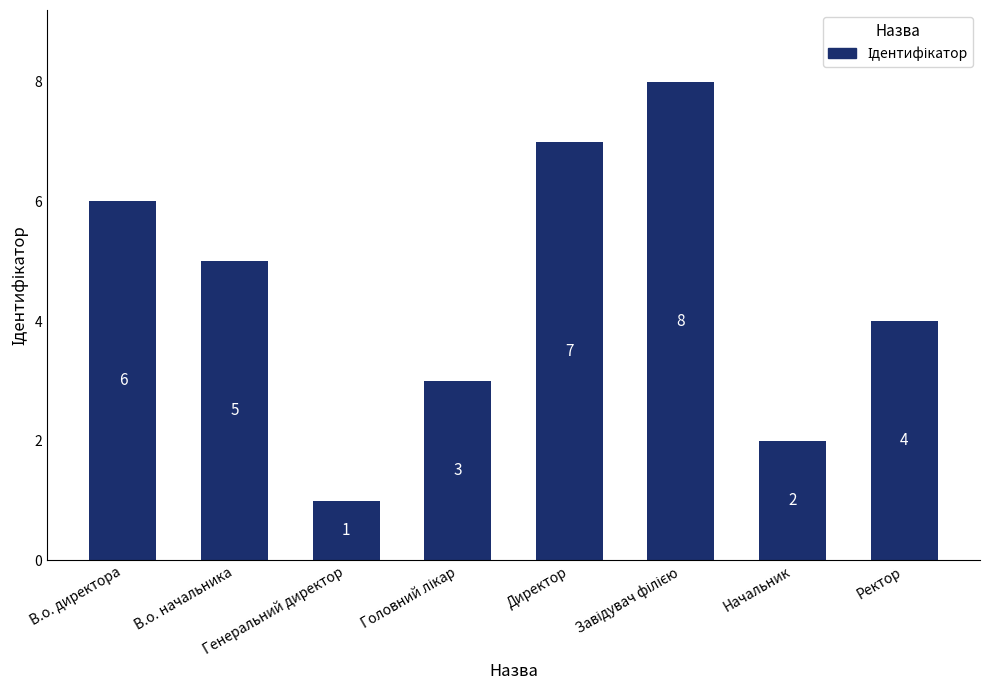

What is the greatest value displayed?

8